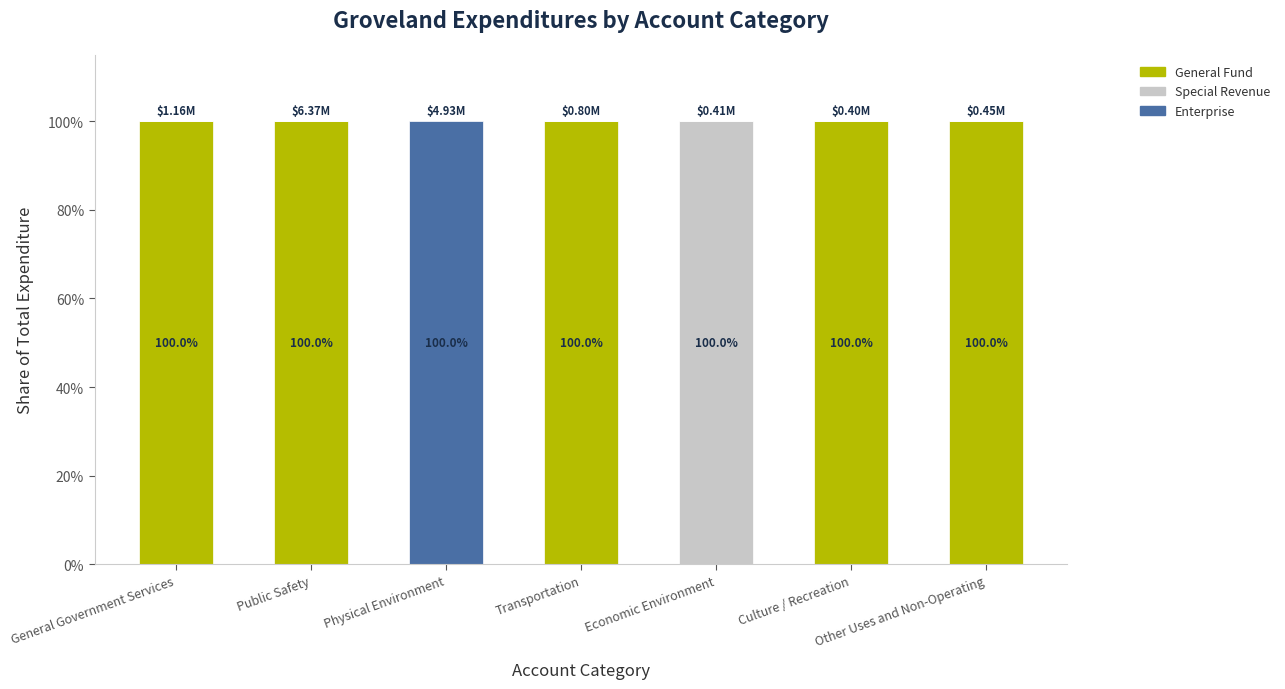

What is the sum of all General Fund values?

500